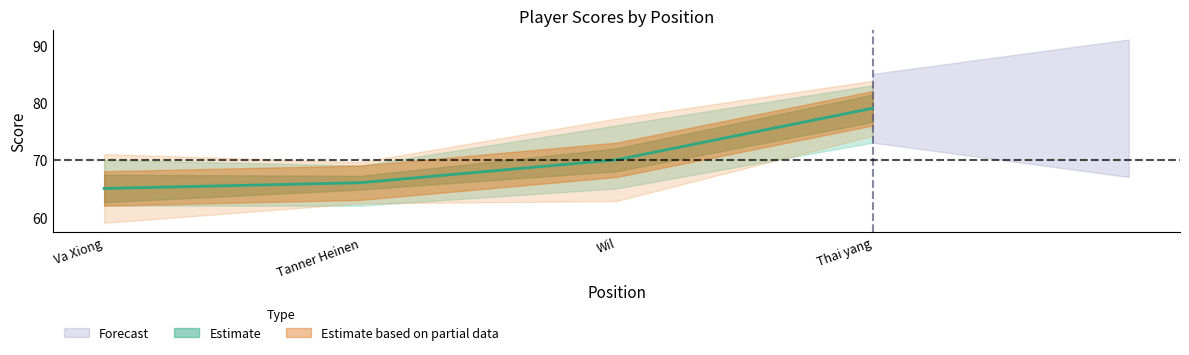

What is the label of the 4th point from the left?

Thai yang